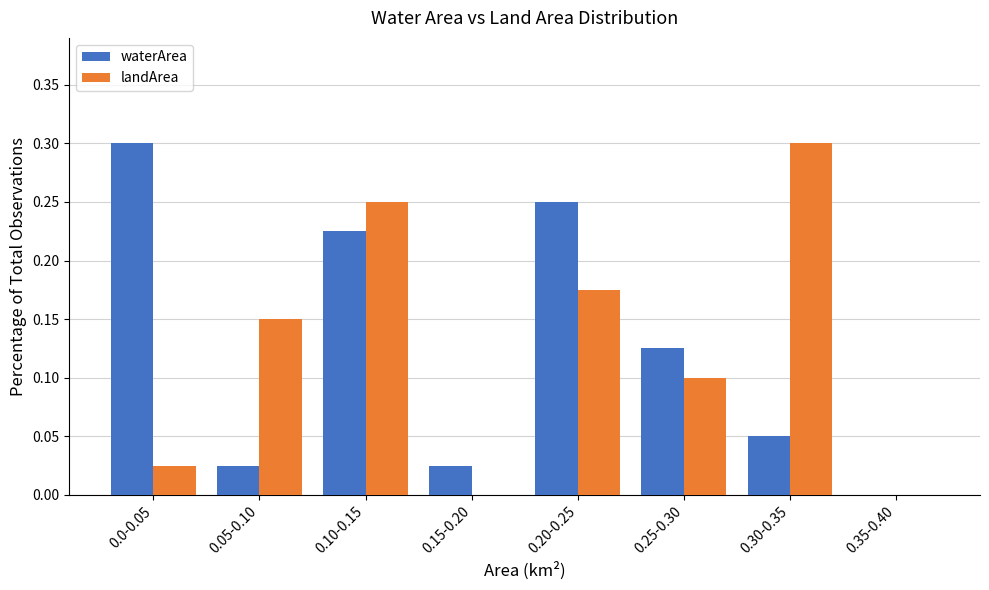

What is the greatest value displayed?

0.3